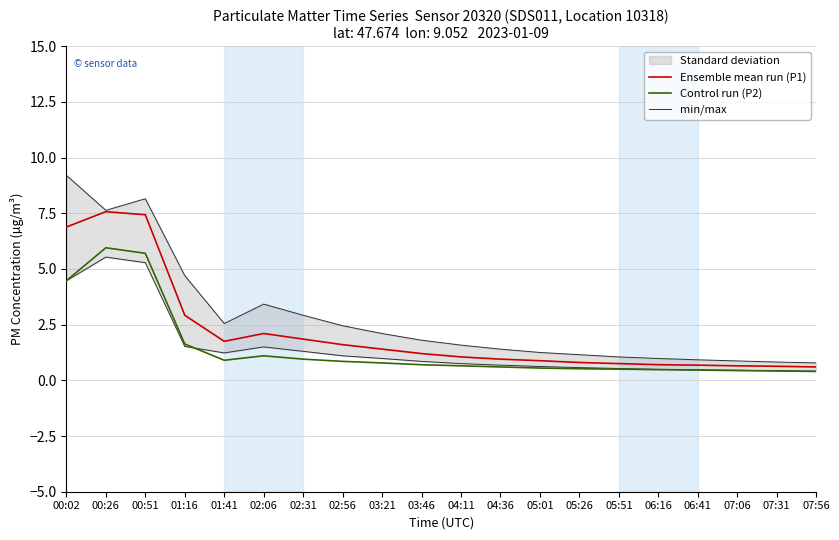

What value does the Control run (P2) series have at 04:36?

0.6